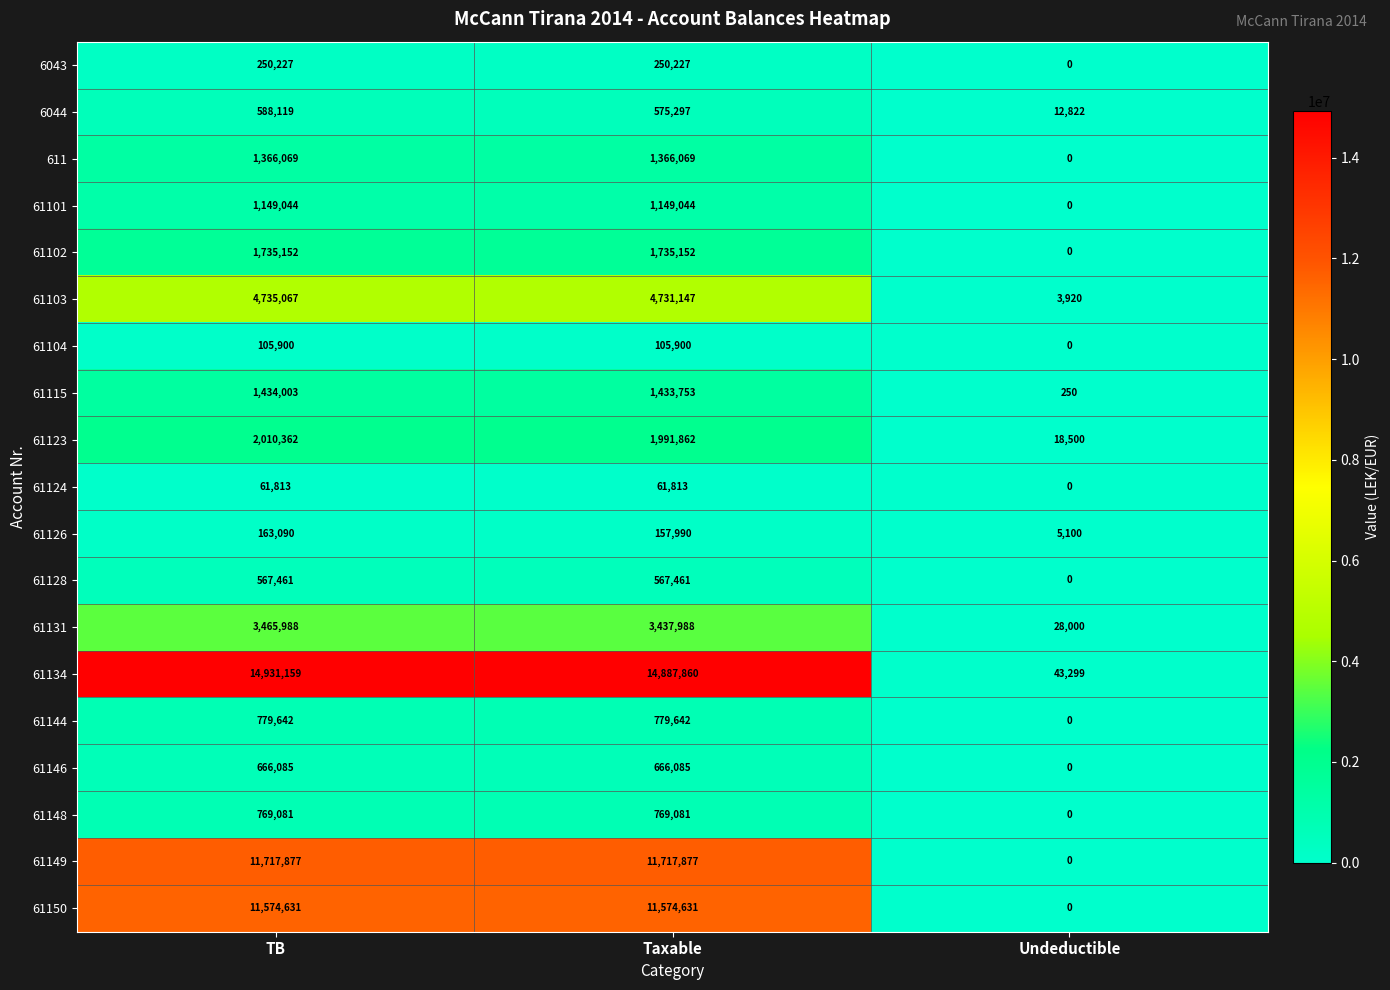

How many distinct data groups are displayed?

19